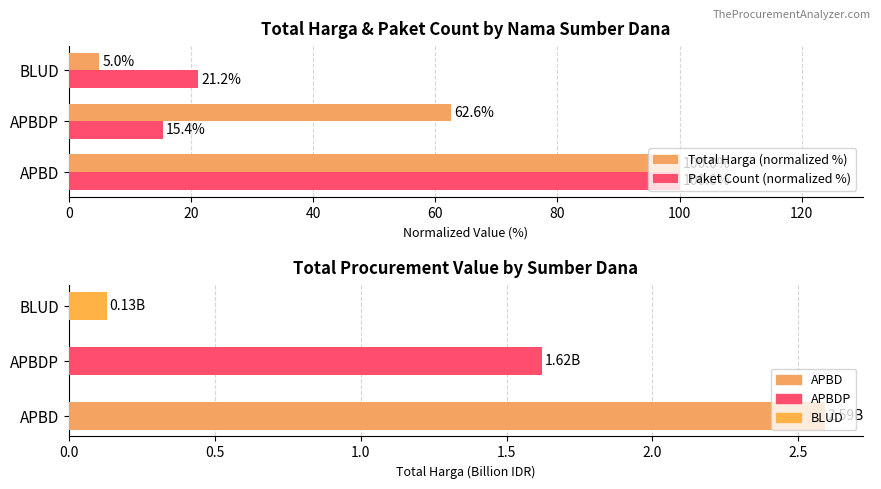

How many values in the Total Harga (normalized %) series exceed 62?

2